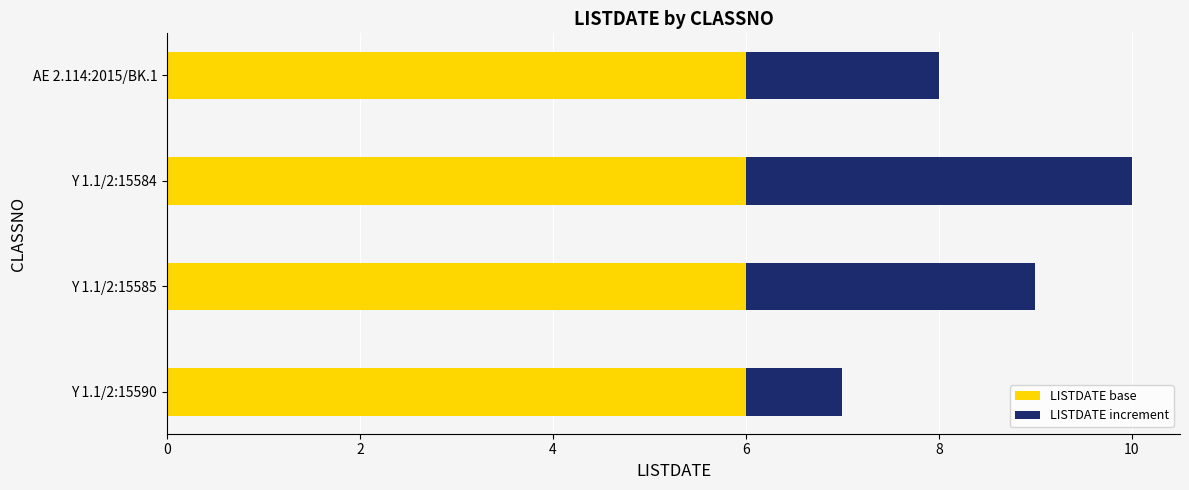

True or false: LISTDATE base has a value of 10 at Y 1.1/2:15590.

False